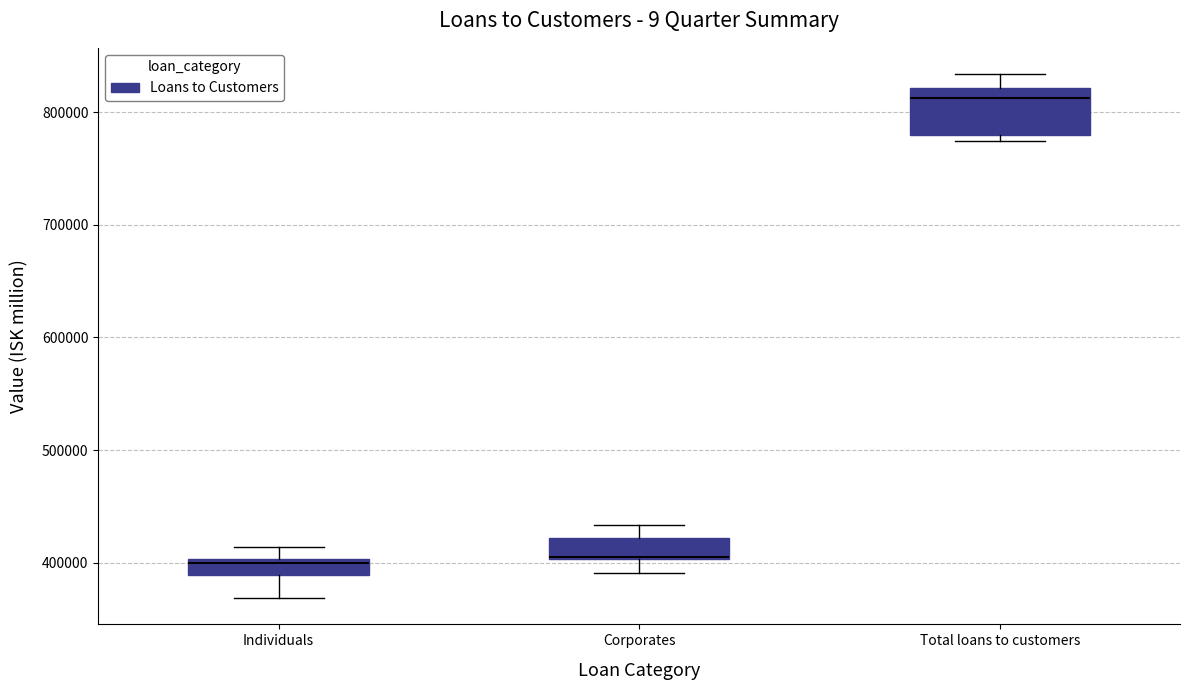

Where is the lower edge of the box for Corporates on the y-axis? The values are not printed on the chart, so give them approximately, as read against the axis.

400000